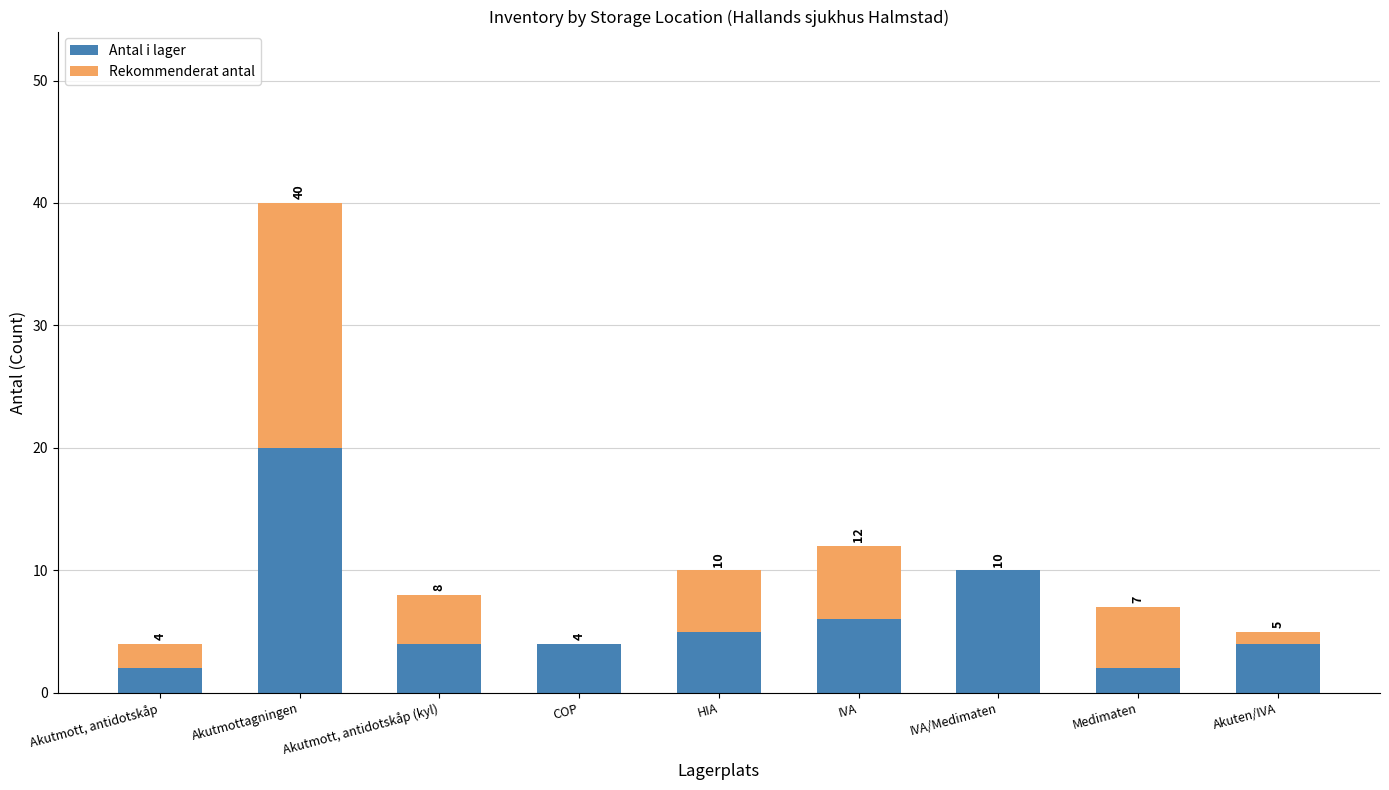

At which category is the sum across all series the highest?

Akutmottagningen